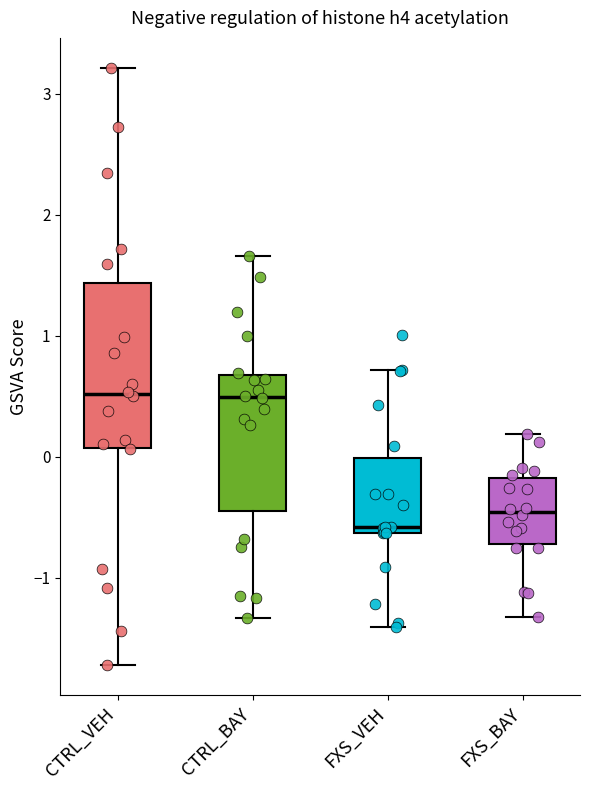

Comparing the boxes themselves (not the whiskers), which one is the tallest?

CTRL_VEH